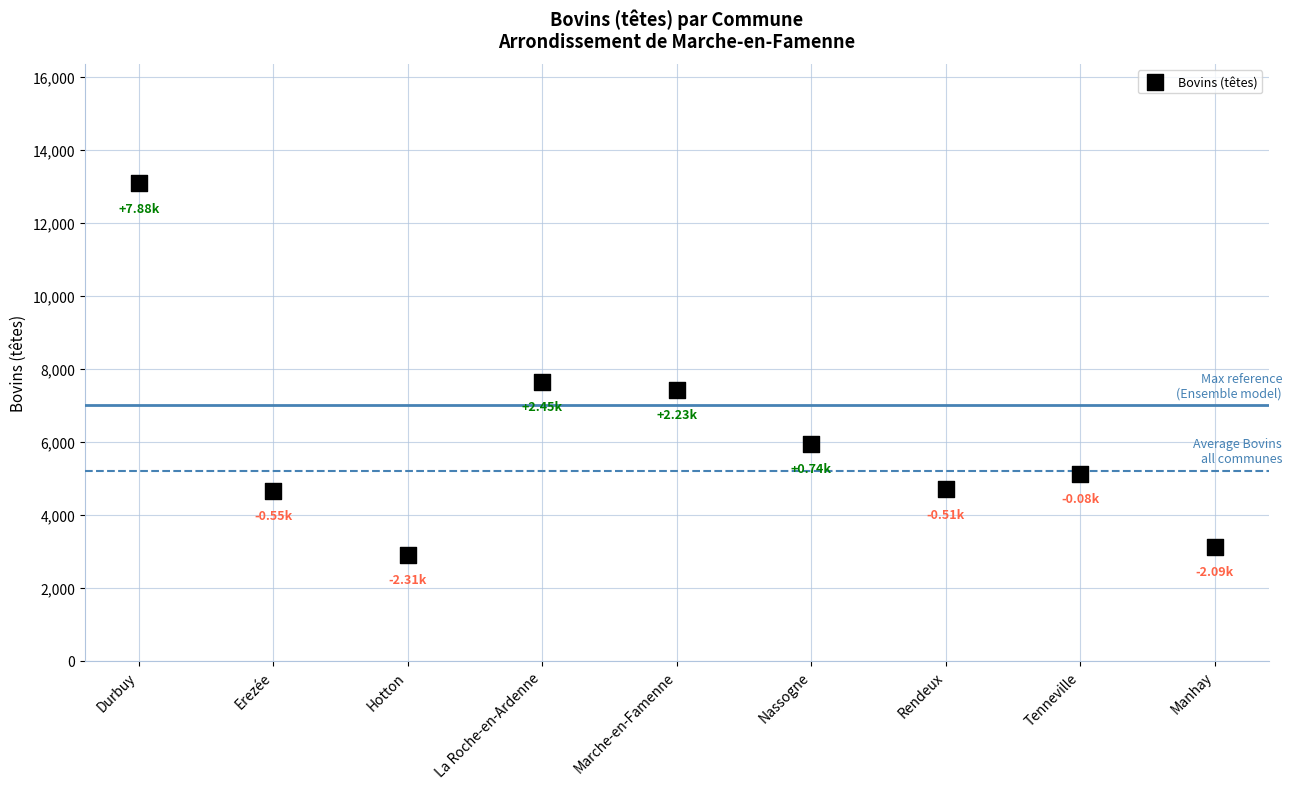

What is the range of Y values (max minus min)?

10190